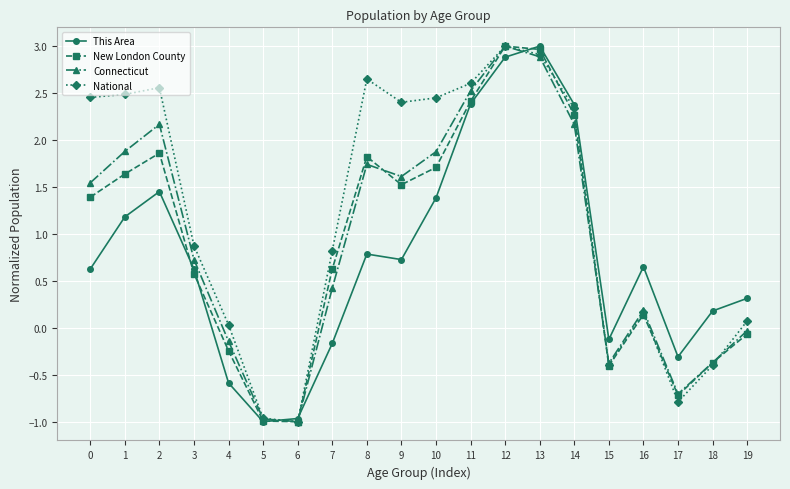

What is the smallest value displayed?

-1.0